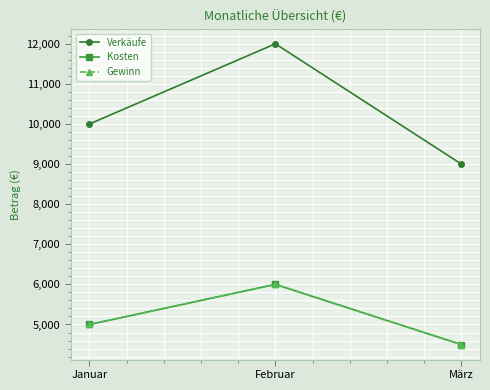

What is the sum of all Kosten values?

15500